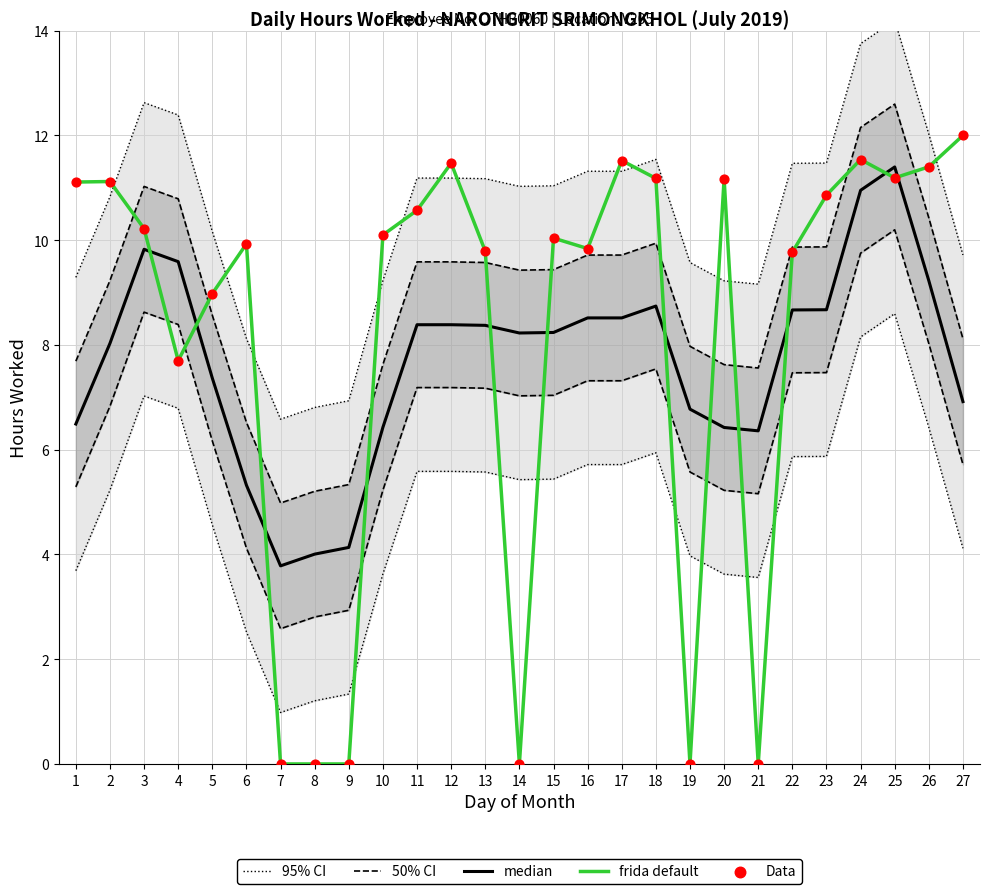

Which series reaches the minimum Y coordinate?

frida default